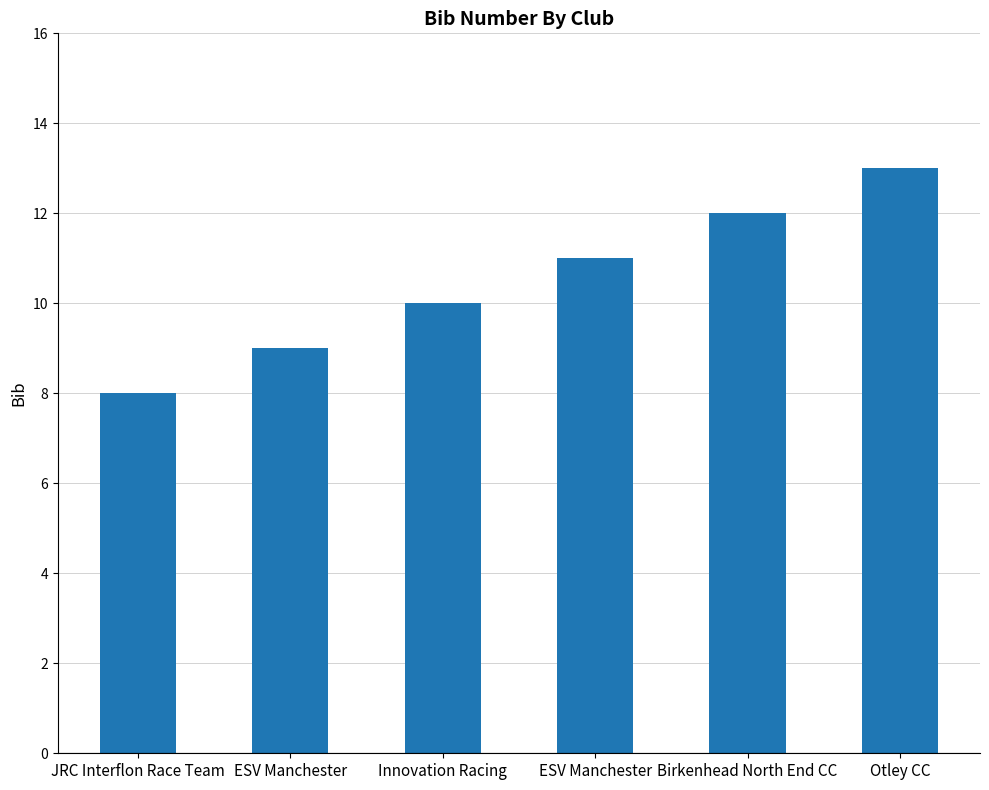

How many values are below 11?

3